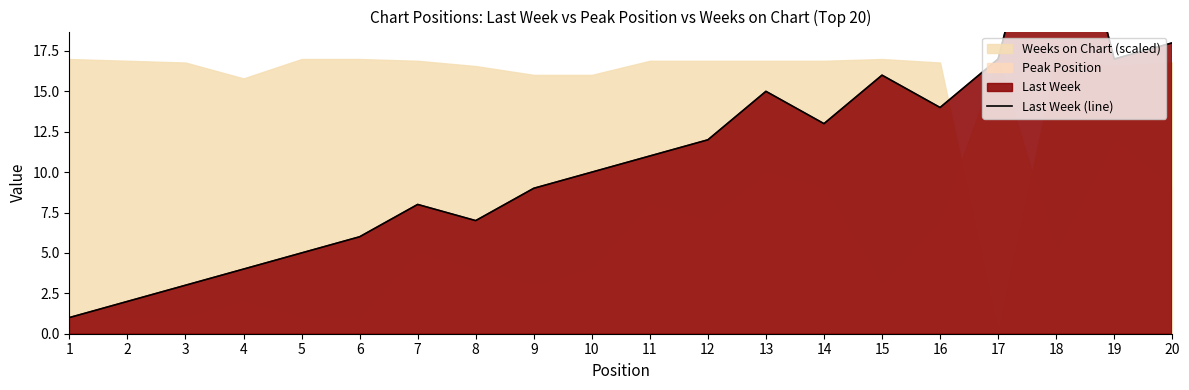

Where does the data first go above 11?

12